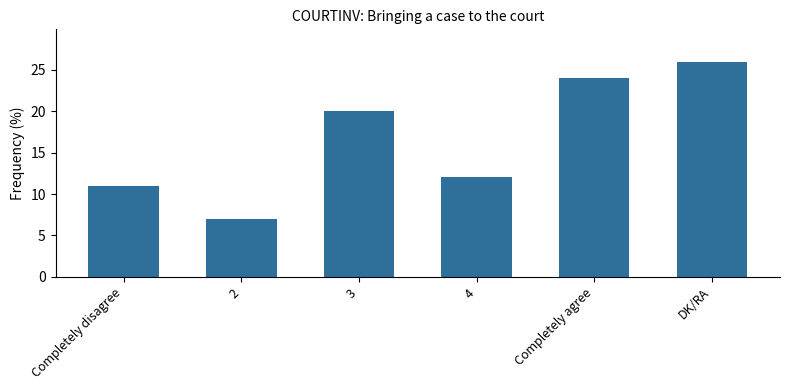

List the labels in order of value, smallest first.

2, Completely disagree, 4, 3, Completely agree, DK/RA